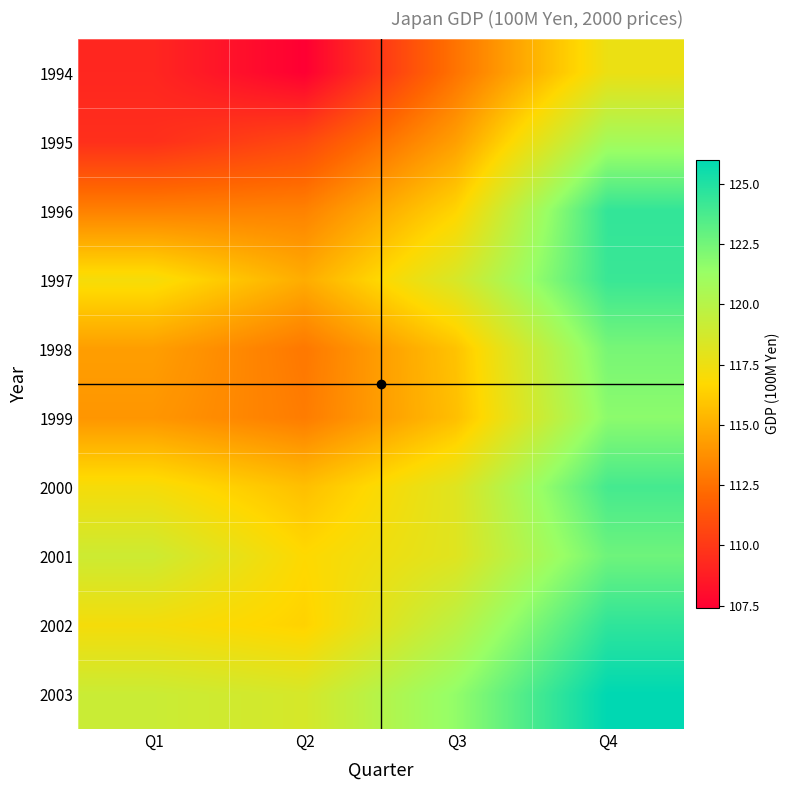

At which category is the sum across all series the highest?

Q4